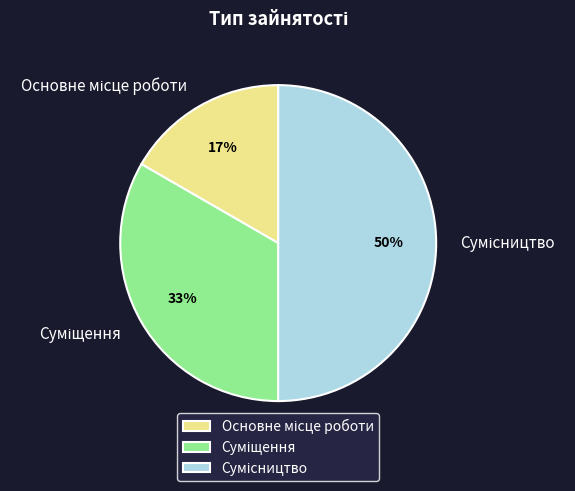

To the nearest percent, what is the average slice percentage?

33%